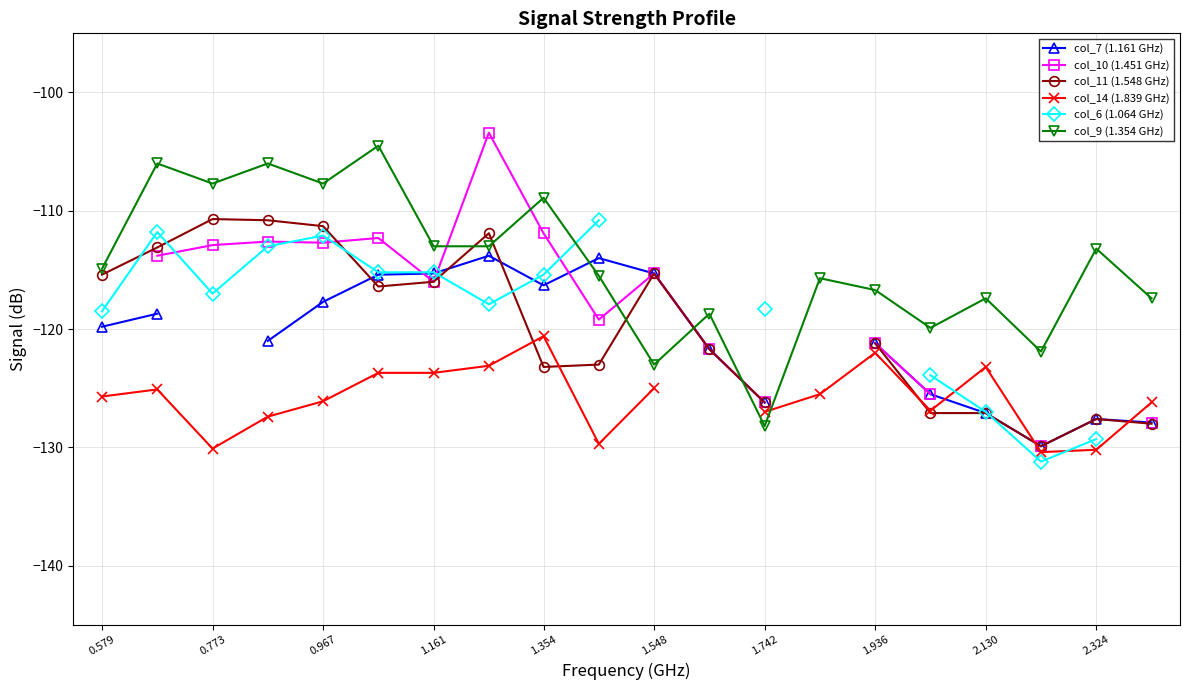

True or false: col_6 (1.064 GHz) and col_7 (1.161 GHz) cross at least once.

True